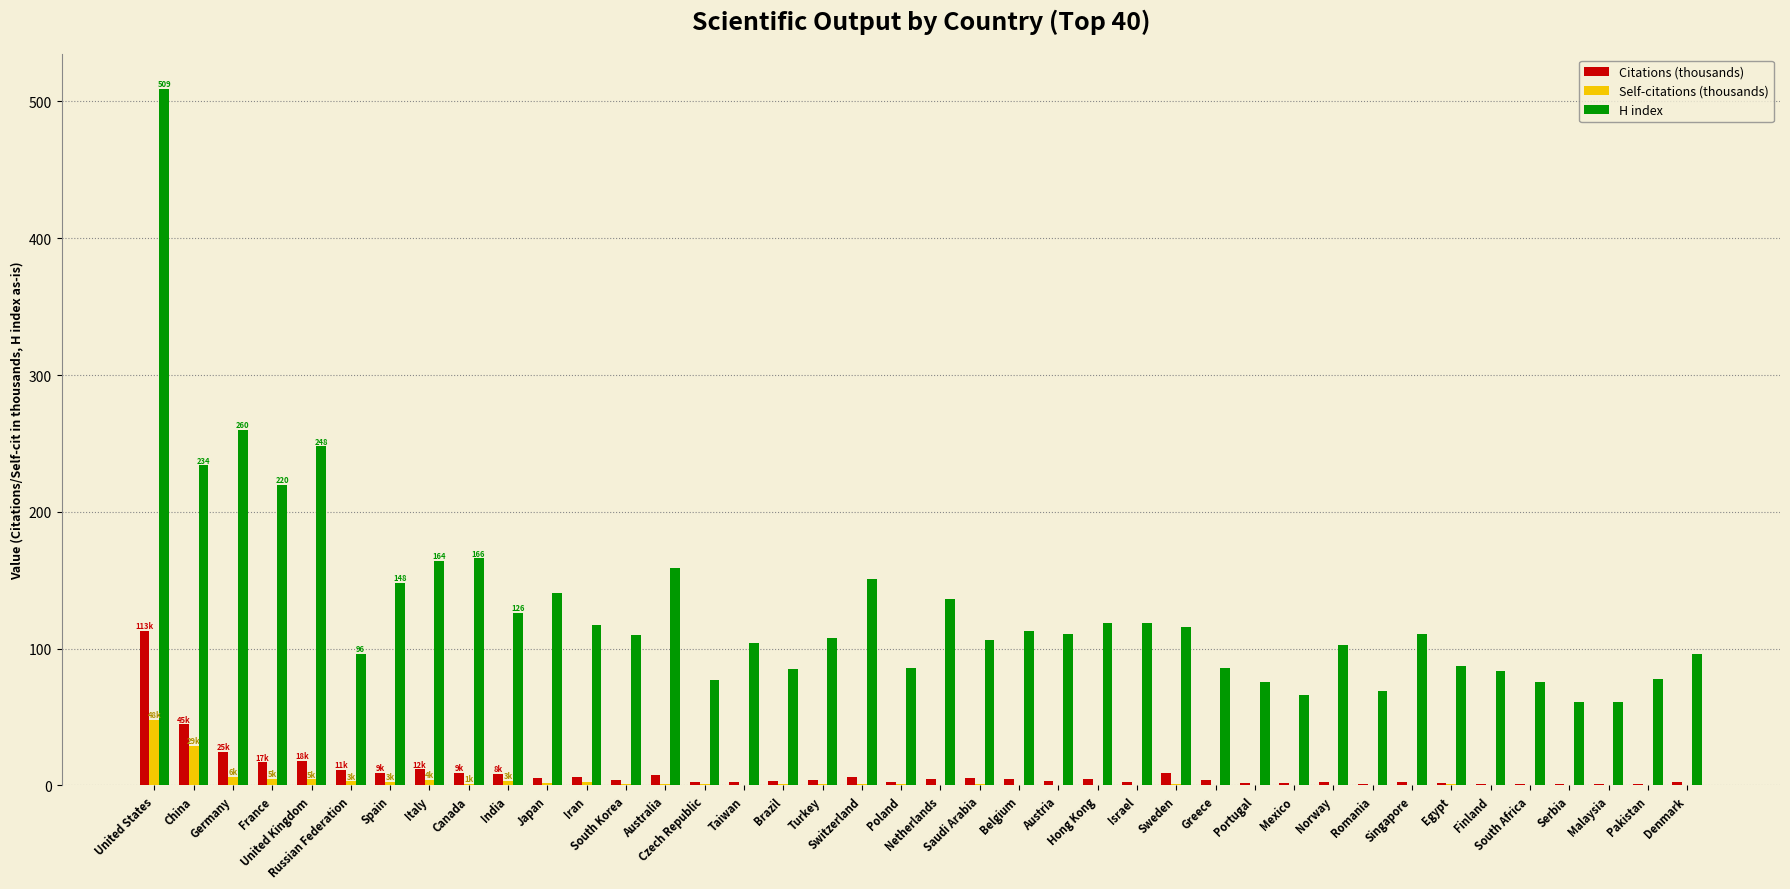

What is the total value across all series at Malaysia?

62.3